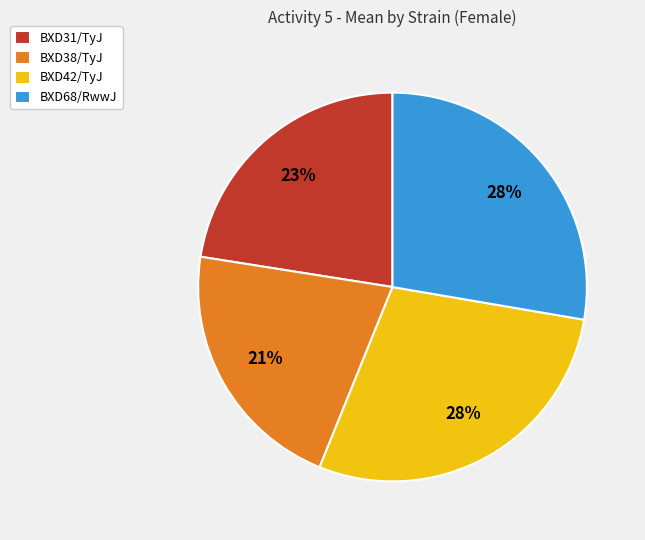

Is the sum of BXD31/TyJ and BXD42/TyJ greater than half?

Yes